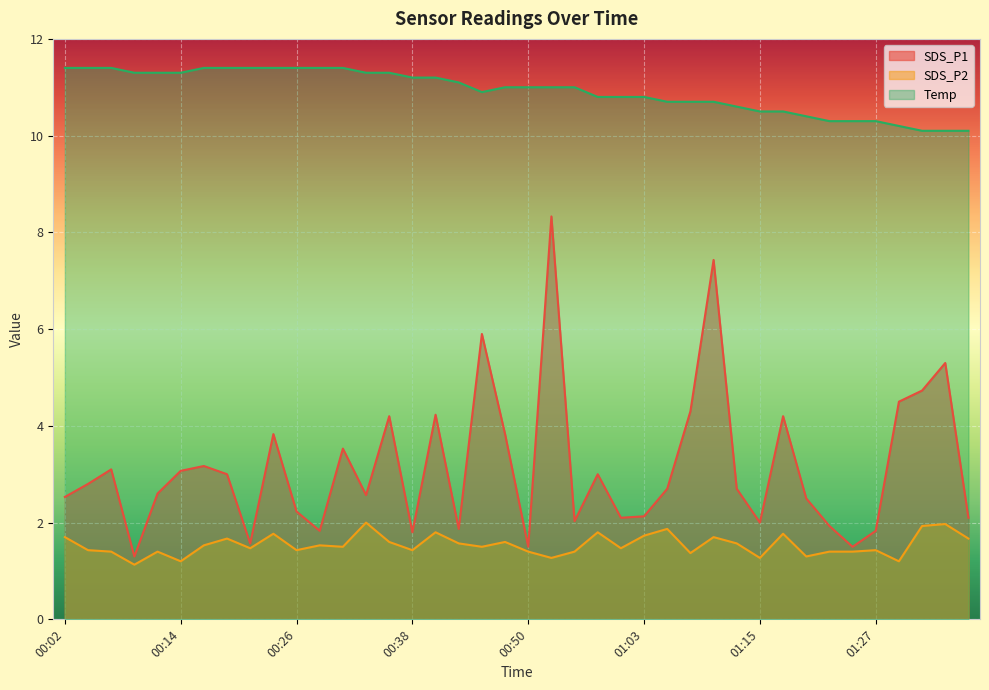

What position from the right is 01:20?

8